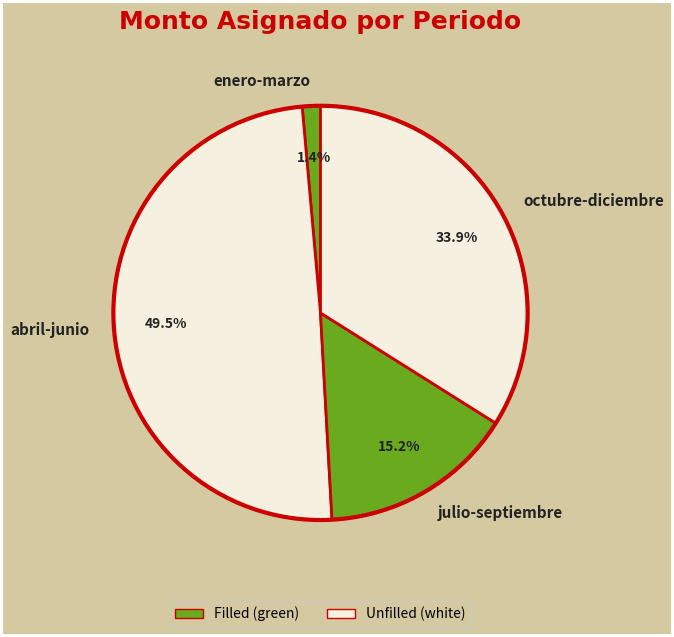

Combined, do enero-marzo and abril-junio account for over 50%?

Yes